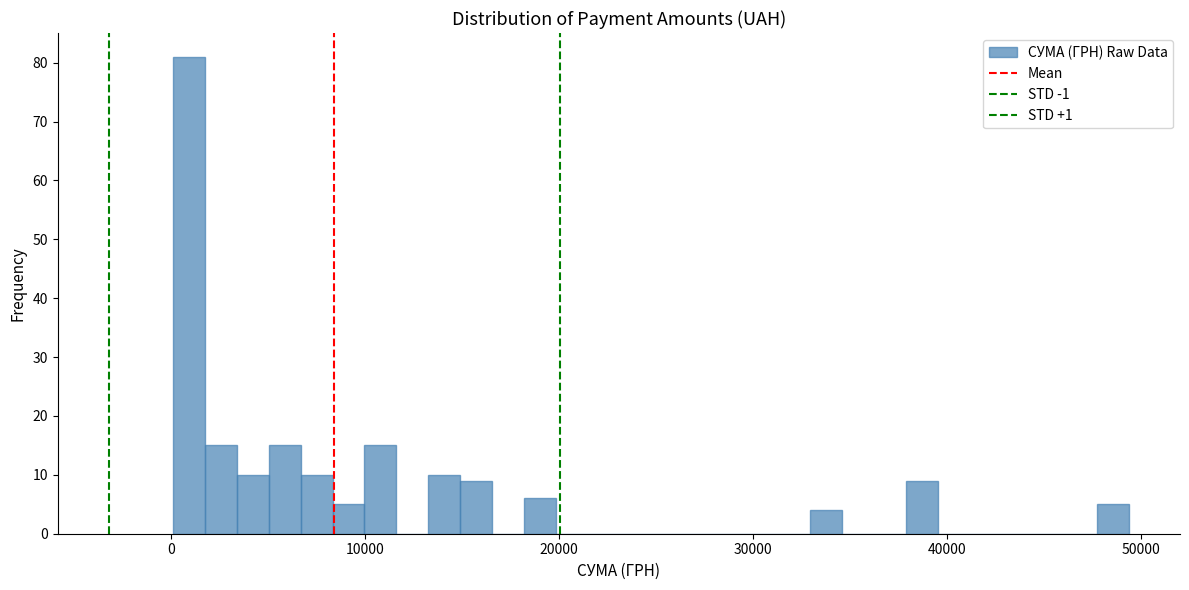

Read against the x-axis, roughly where is the centre of the tallest bar?

1000